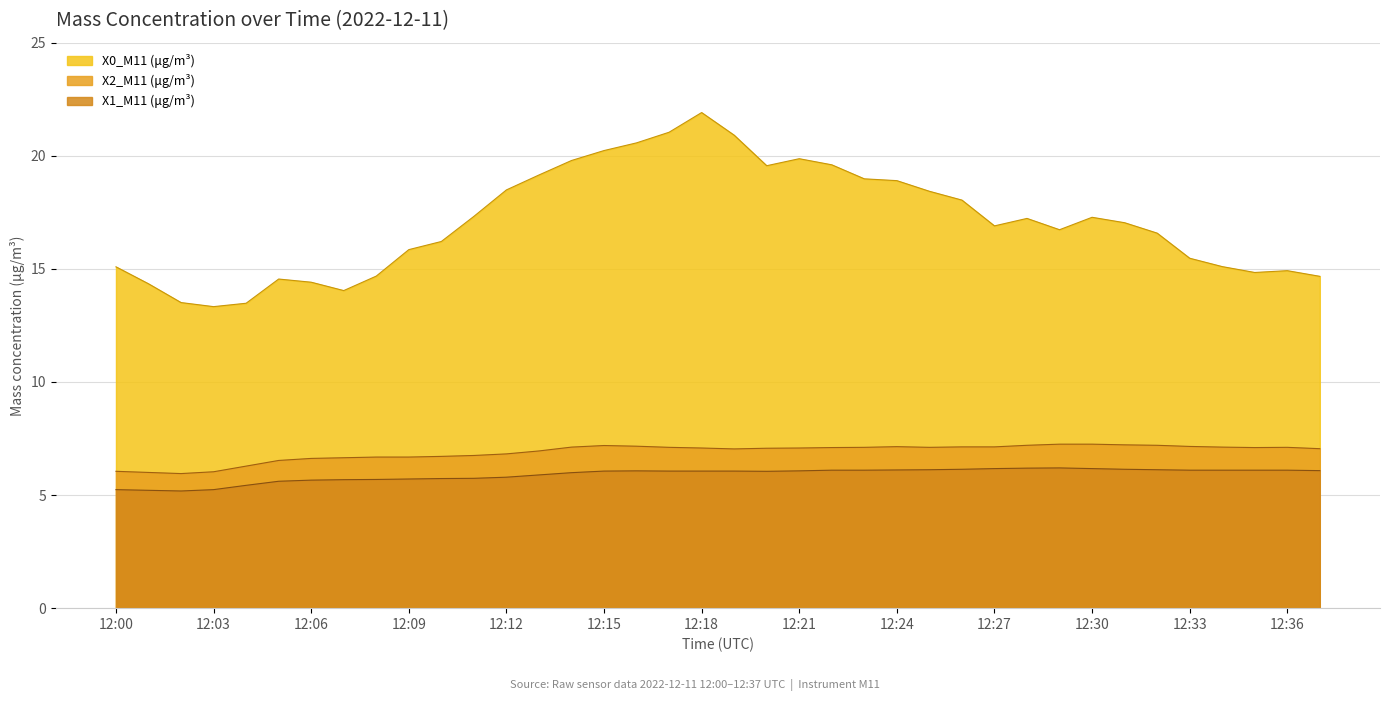

How many lines are shown in the chart?

3